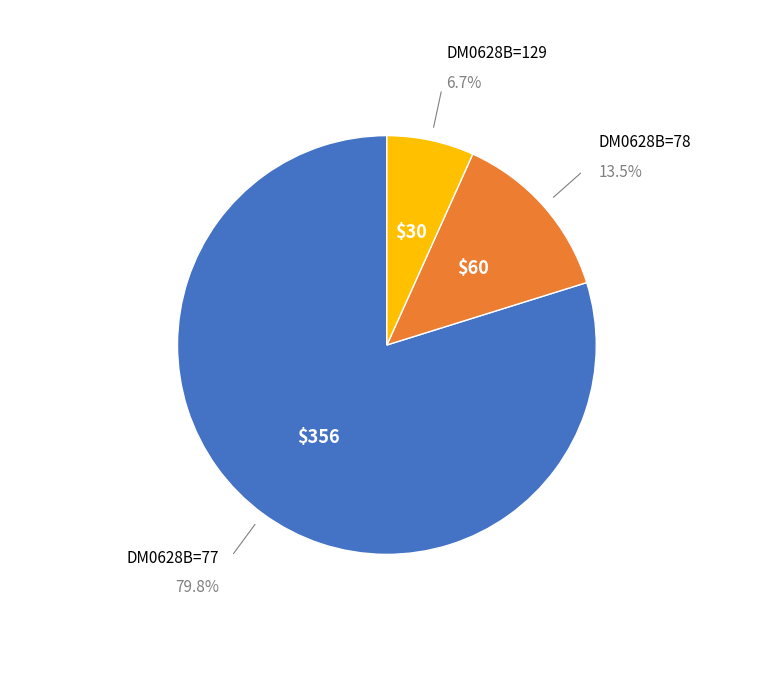

Is there any slice that represents more than half of the pie?

Yes